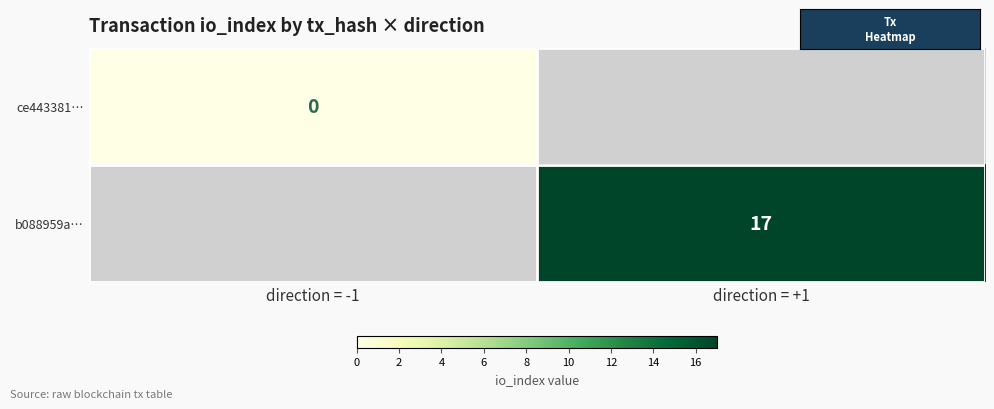

At how many categories does at least one series exceed 1?

1